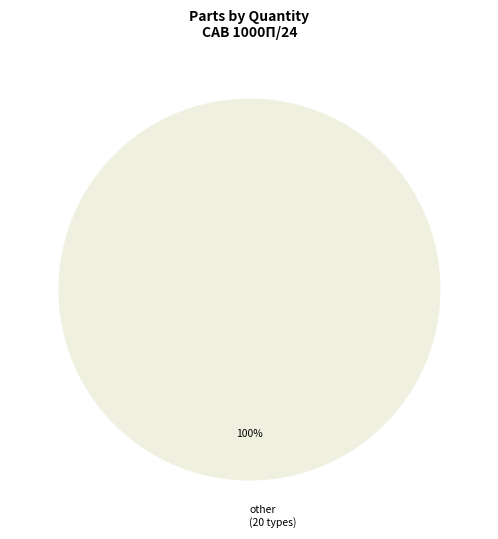

Rank the categories by value from highest to lowest.

other (20 types)